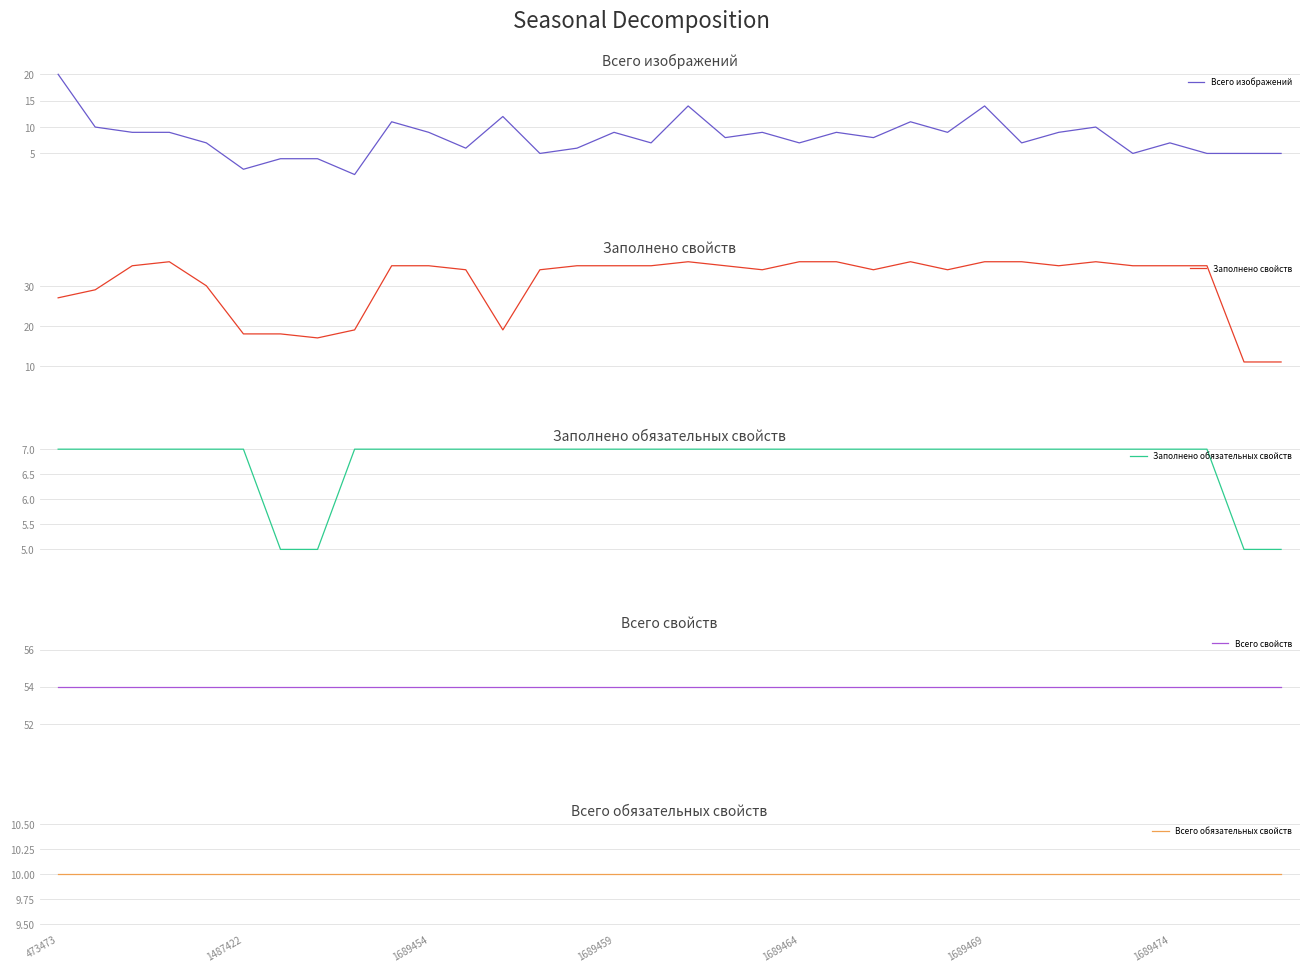

What is the highest value of the Всего изображений series?

20